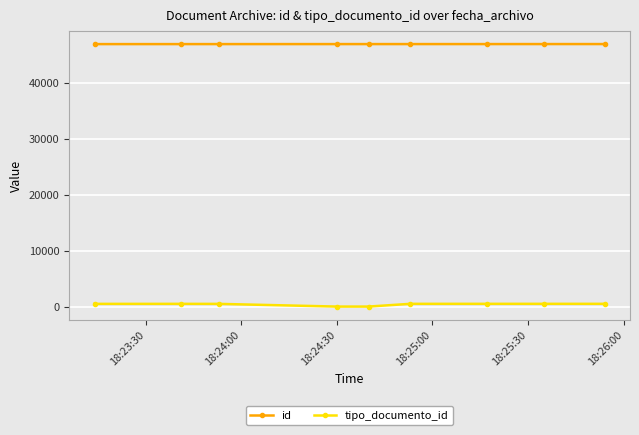

At how many categories does at least one series exceed 16462?

9